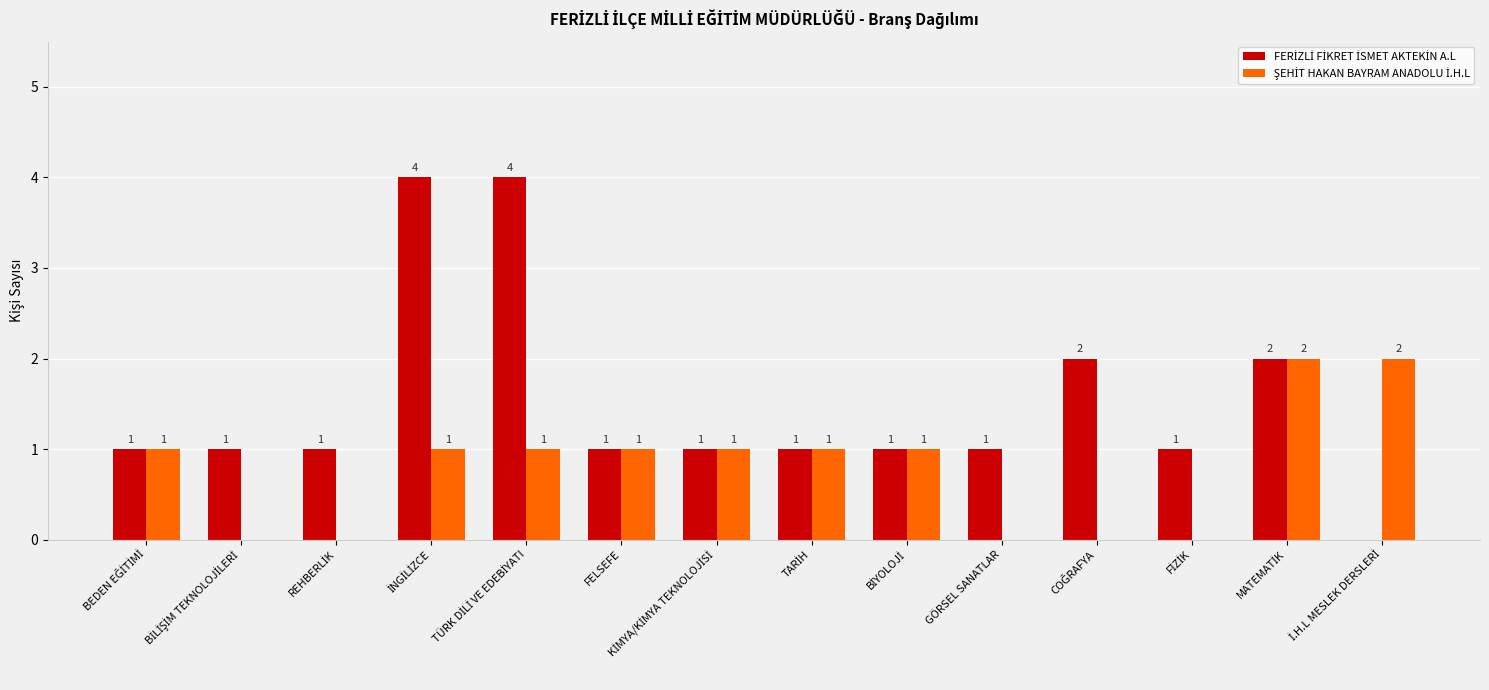

Reading left to right, transcribe all the data shown in this chart.

FERİZLİ FİKRET İSMET AKTEKİN A.L: BEDEN EĞİTİMİ=1	BİLİŞİM TEKNOLOJİLERİ=1	REHBERLİK=1	İNGİLİZCE=4	TÜRK DİLİ VE EDEBİYATI=4	FELSEFE=1	KİMYA/KİMYA TEKNOLOJİSİ=1	TARİH=1	BİYOLOJİ=1	GÖRSEL SANATLAR=1	COĞRAFYA=2	FİZİK=1	MATEMATİK=2	İ.H.L MESLEK DERSLERİ=0
ŞEHİT HAKAN BAYRAM ANADOLU İ.H.L: BEDEN EĞİTİMİ=1	BİLİŞİM TEKNOLOJİLERİ=0	REHBERLİK=0	İNGİLİZCE=1	TÜRK DİLİ VE EDEBİYATI=1	FELSEFE=1	KİMYA/KİMYA TEKNOLOJİSİ=1	TARİH=1	BİYOLOJİ=1	GÖRSEL SANATLAR=0	COĞRAFYA=0	FİZİK=0	MATEMATİK=2	İ.H.L MESLEK DERSLERİ=2